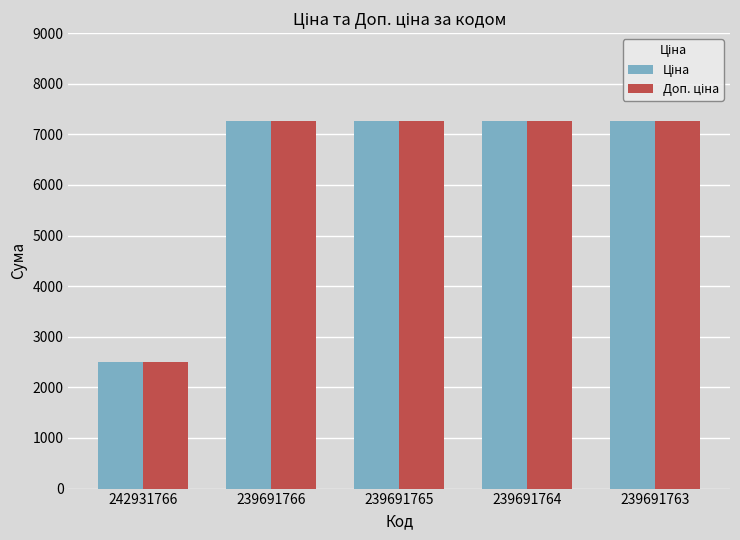

What is the smallest value displayed?

2510.7